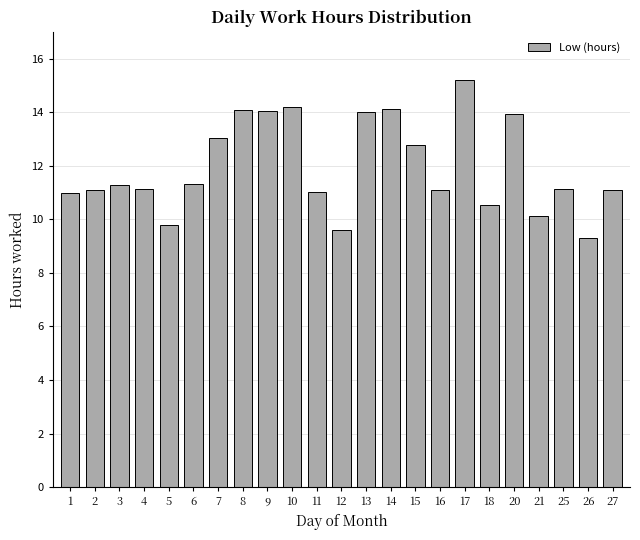

How many categories are shown in the chart?

23